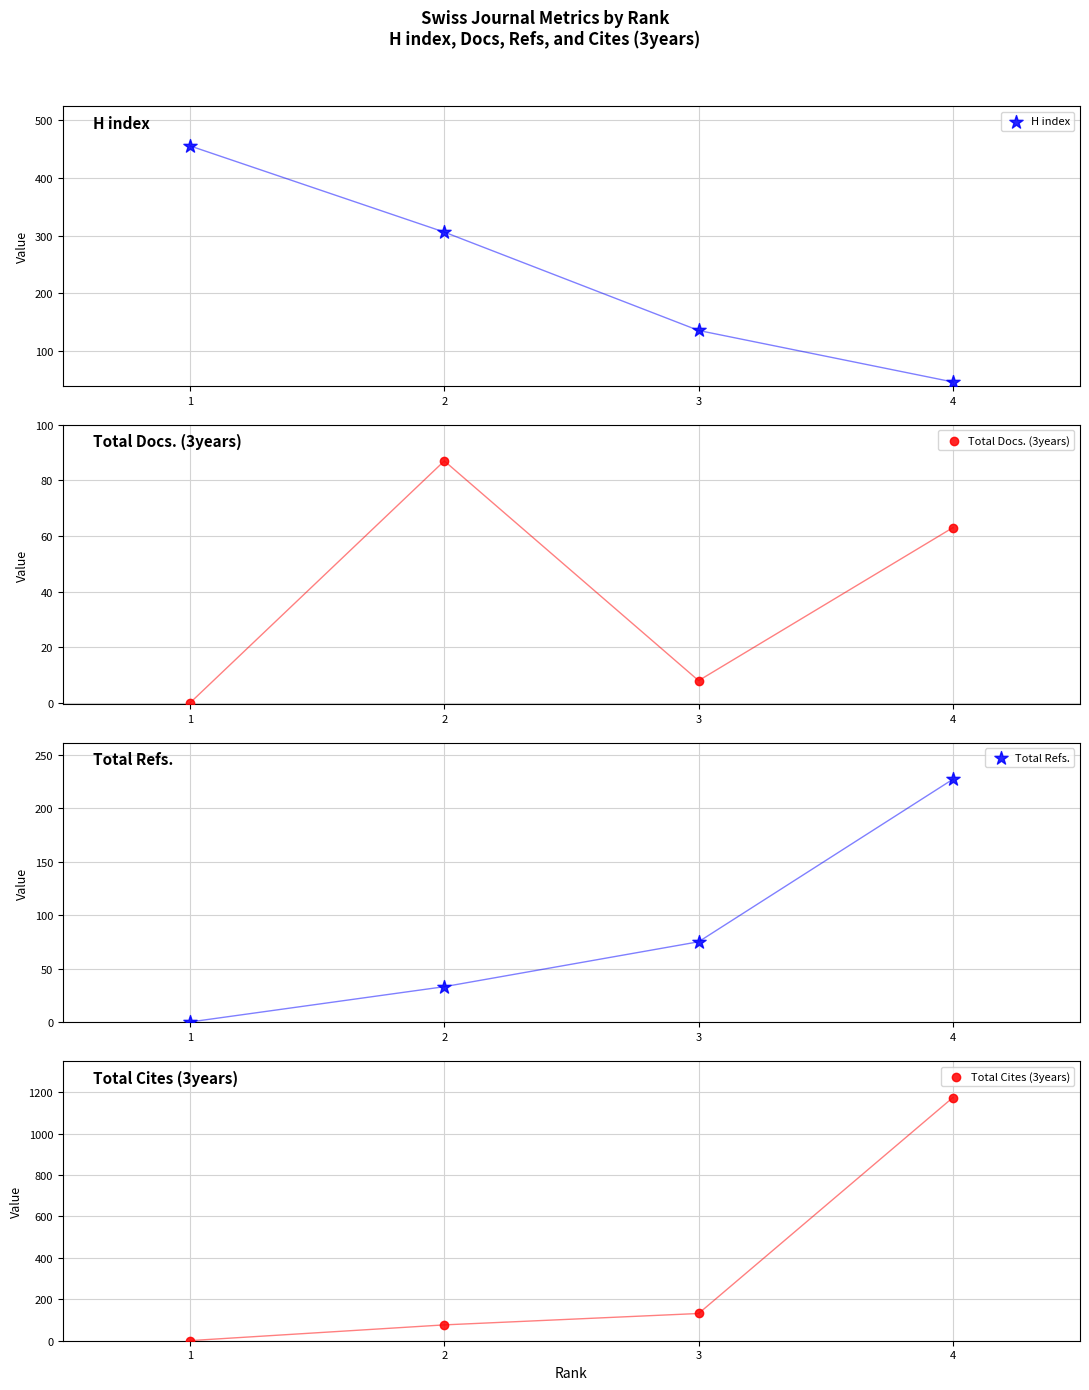

At which category is the sum across all series the highest?

4